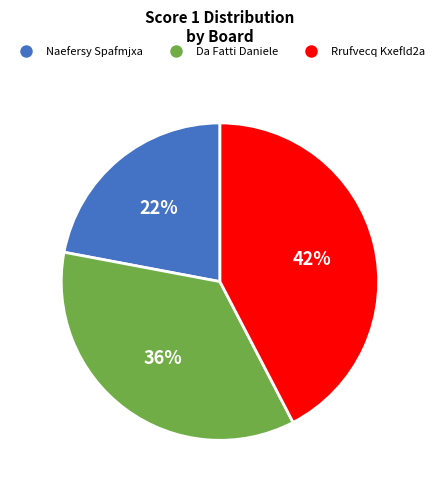

Is it true that Rrufvecq Kxefld2a is 42% of the pie?

True